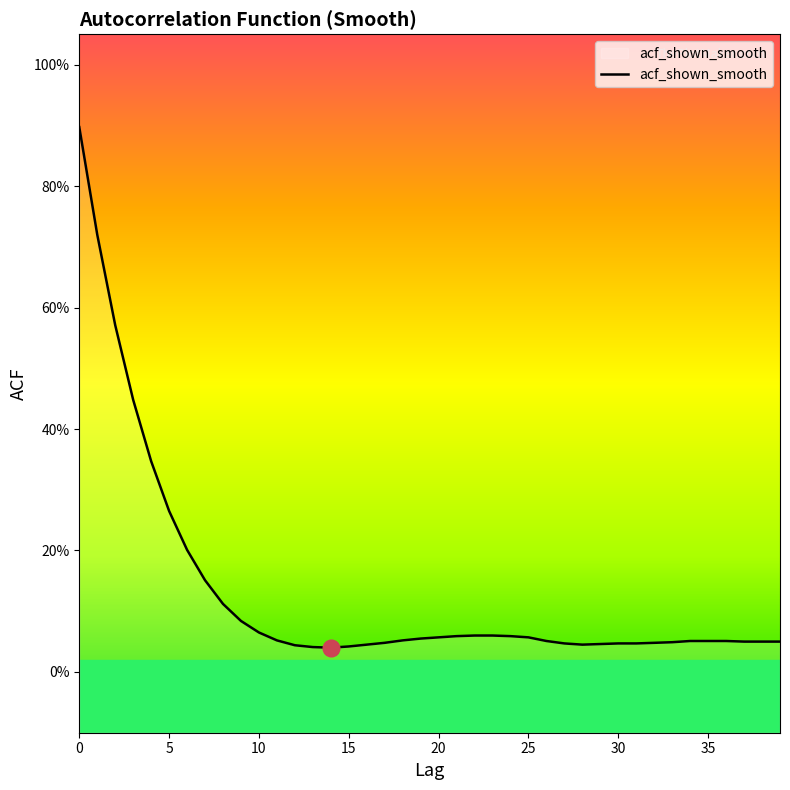

True or false: the data shows 0.0 at 29.

False